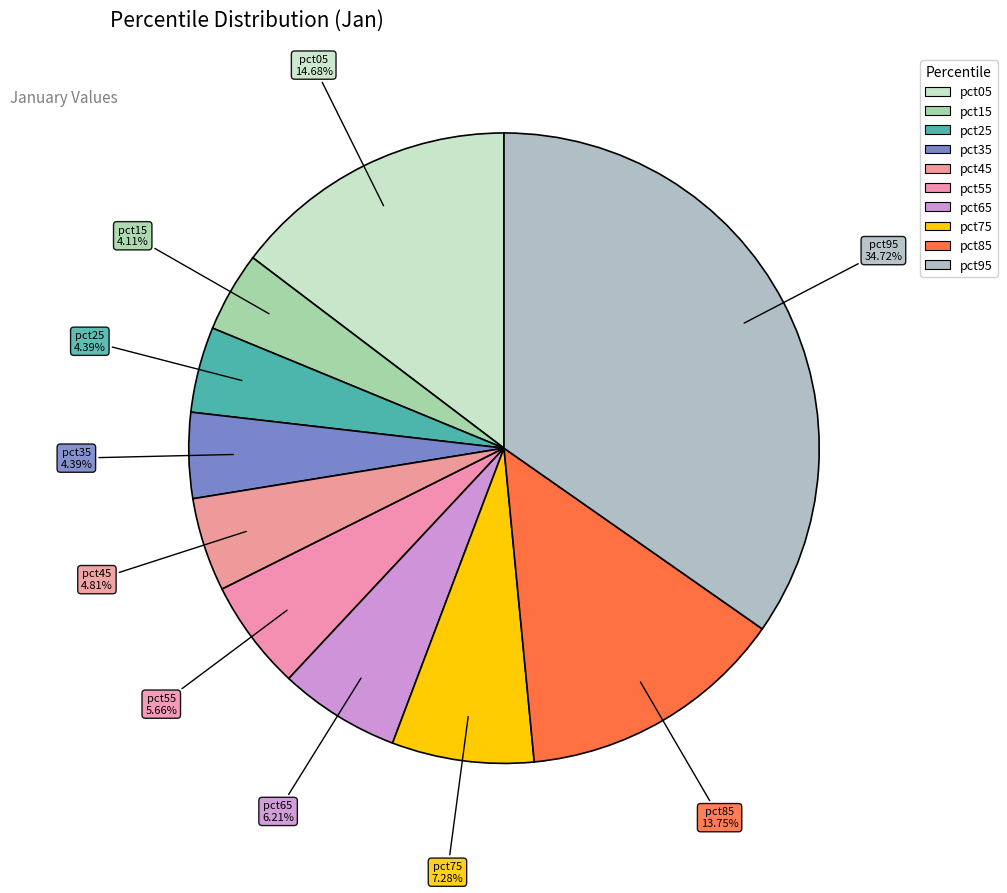

Is there a majority slice in this chart?

No